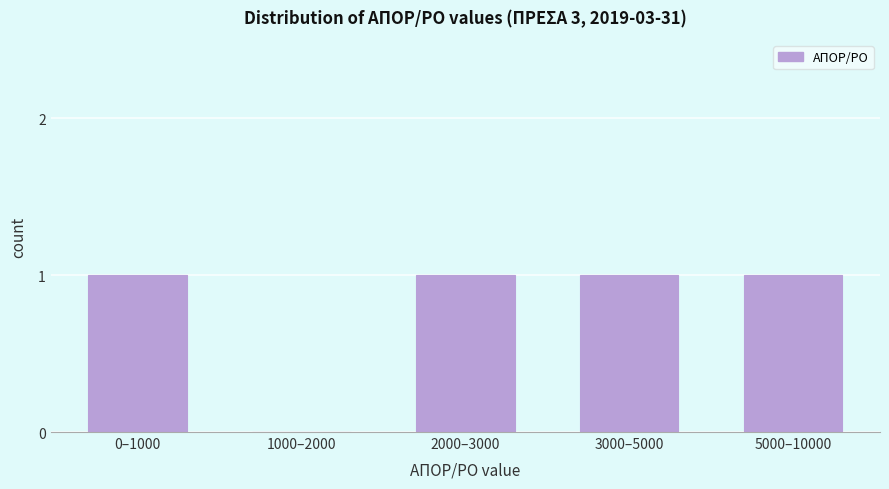

Reading right to left, what are all the values shown in this chart?

5000–10000=1	3000–5000=1	2000–3000=1	1000–2000=0	0–1000=1